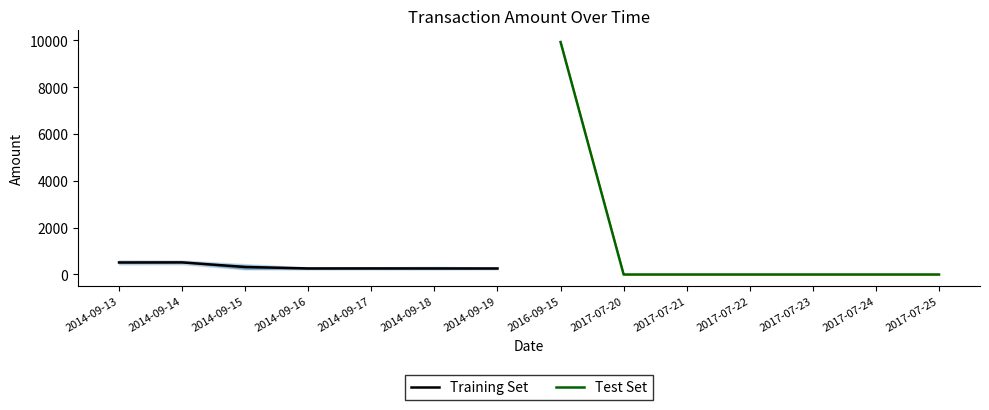

How many values in Test Set are above zero?

1